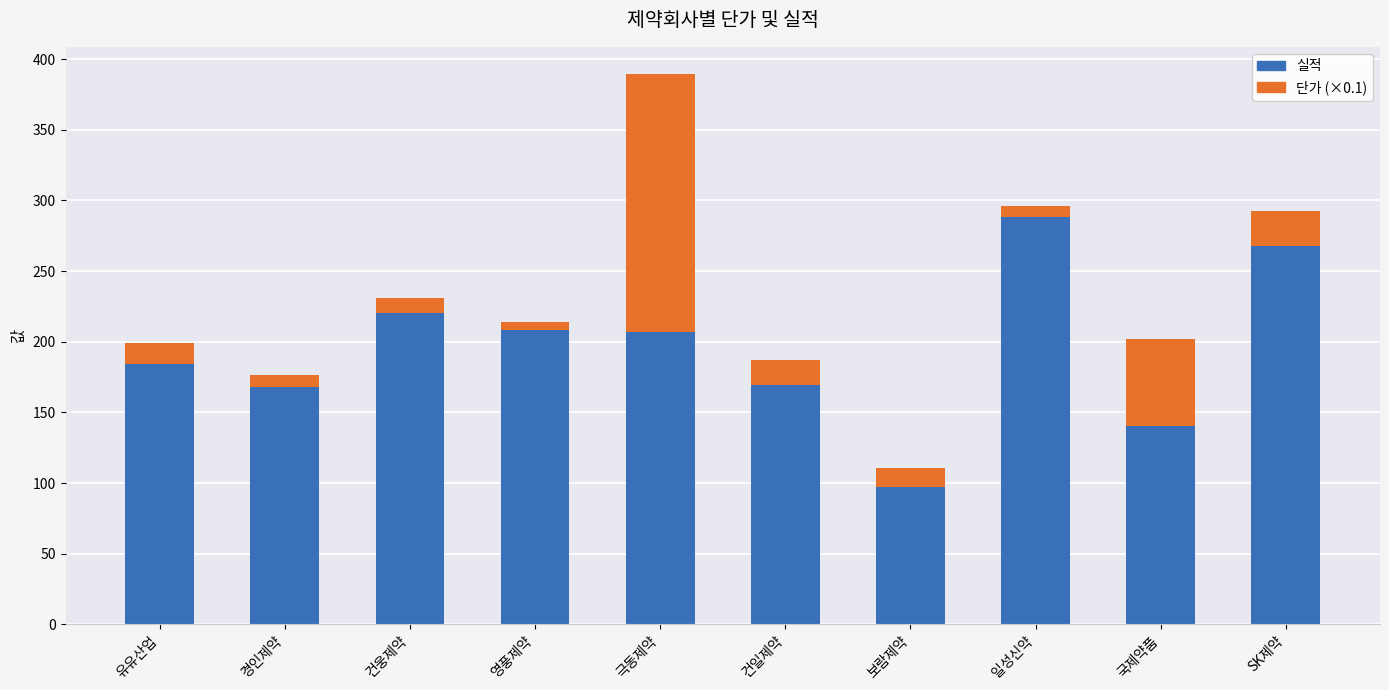

What is the total value across all series at 영풍제약?

214.1